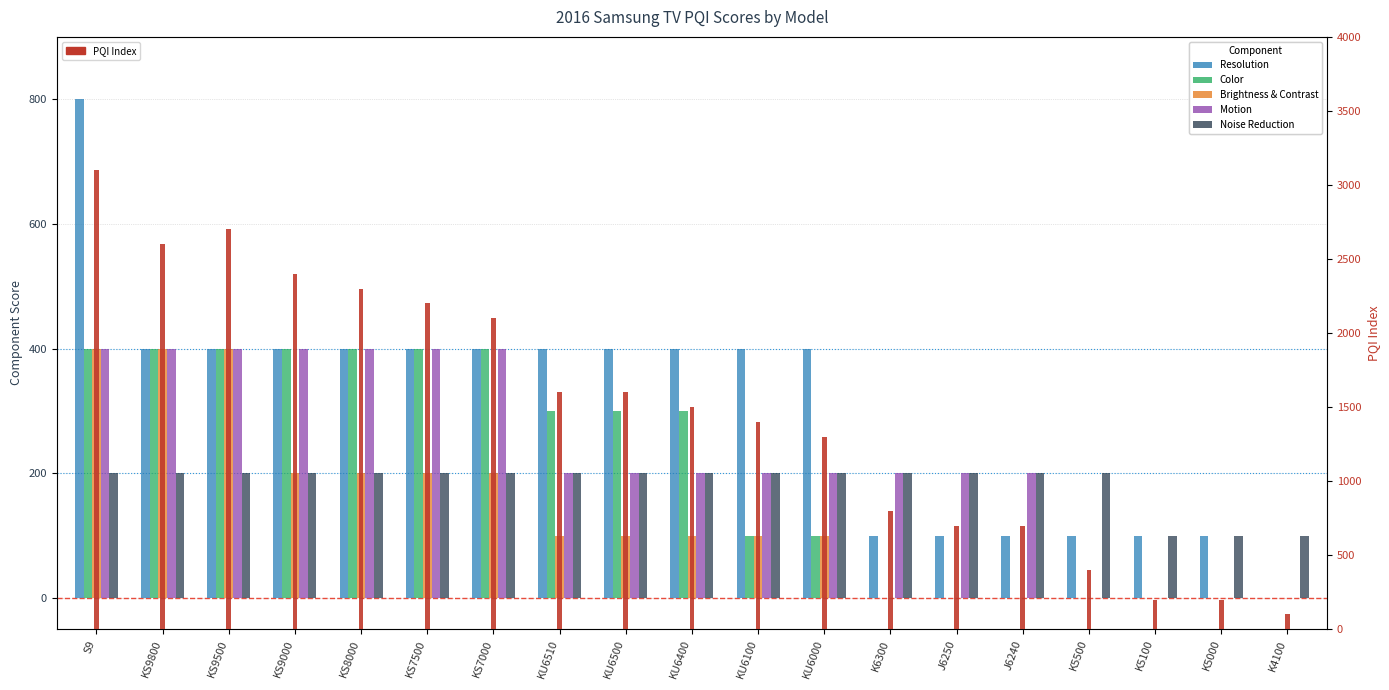

What is the difference between the highest and lowest values at KU6400?

1400